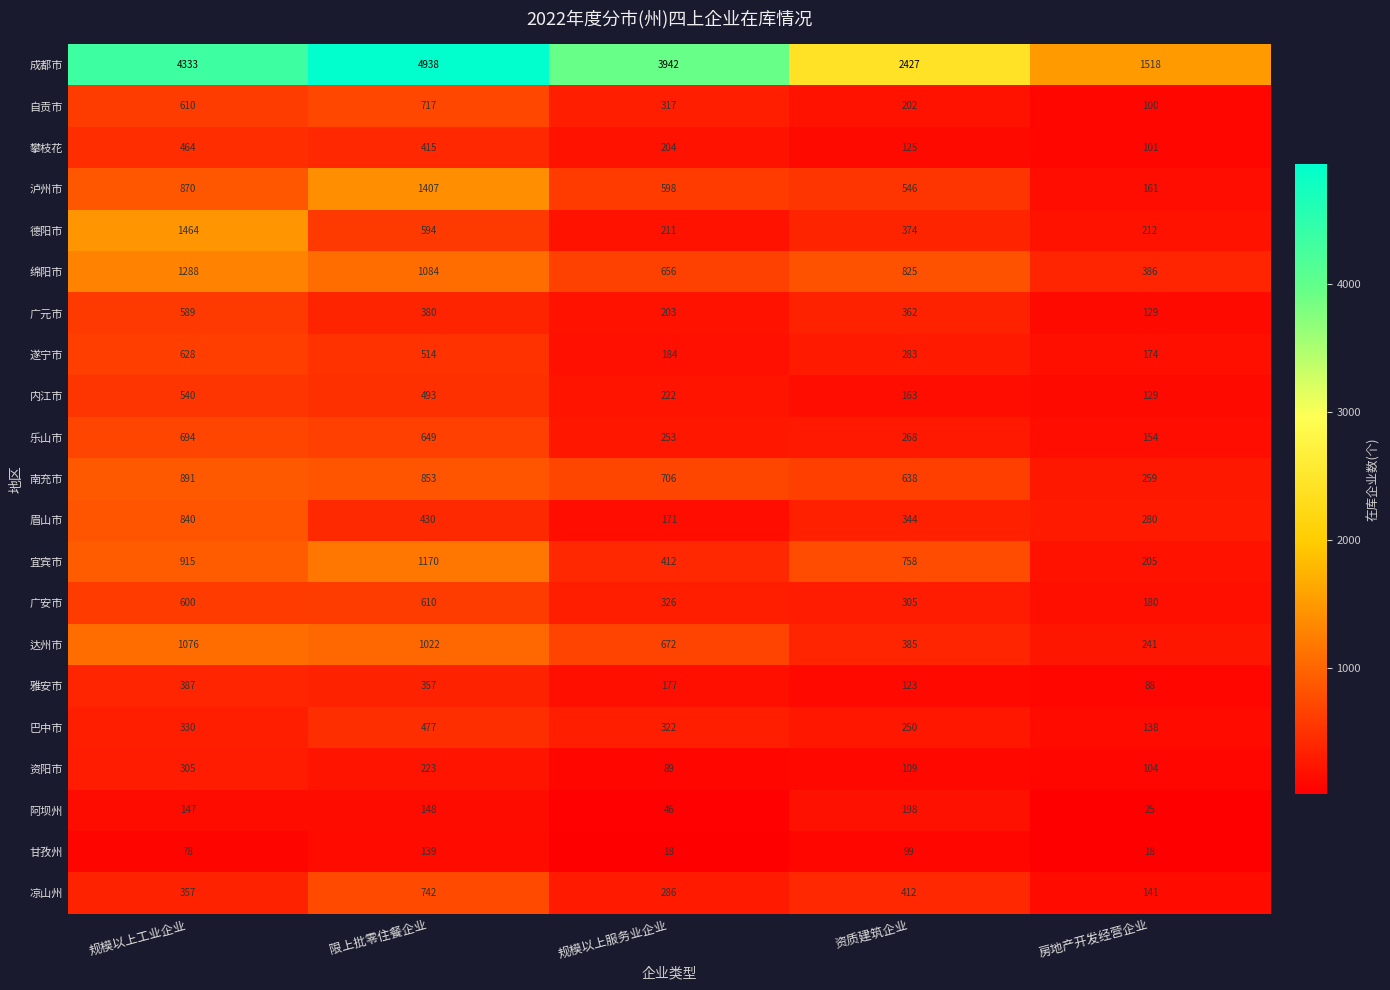

What is the total value across all series at 规模以上工业企业?

17406